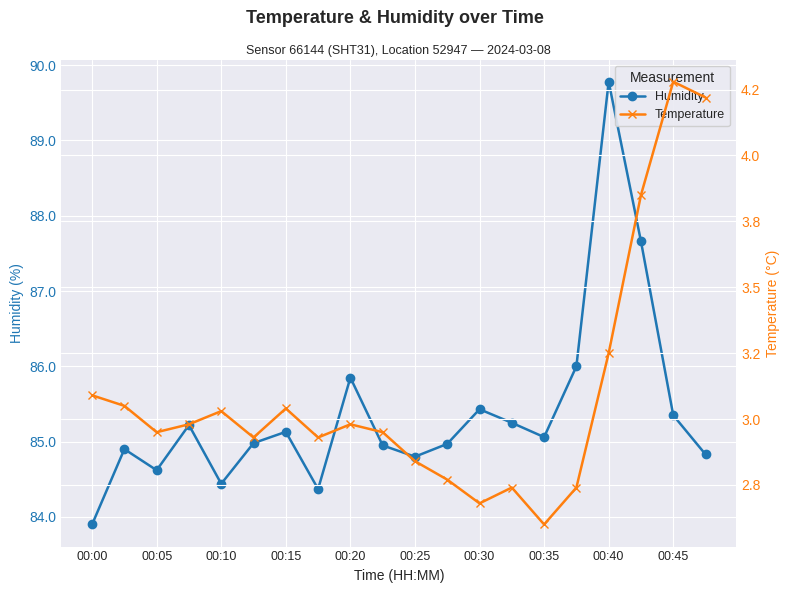

True or false: Humidity and Temperature cross at least once.

False